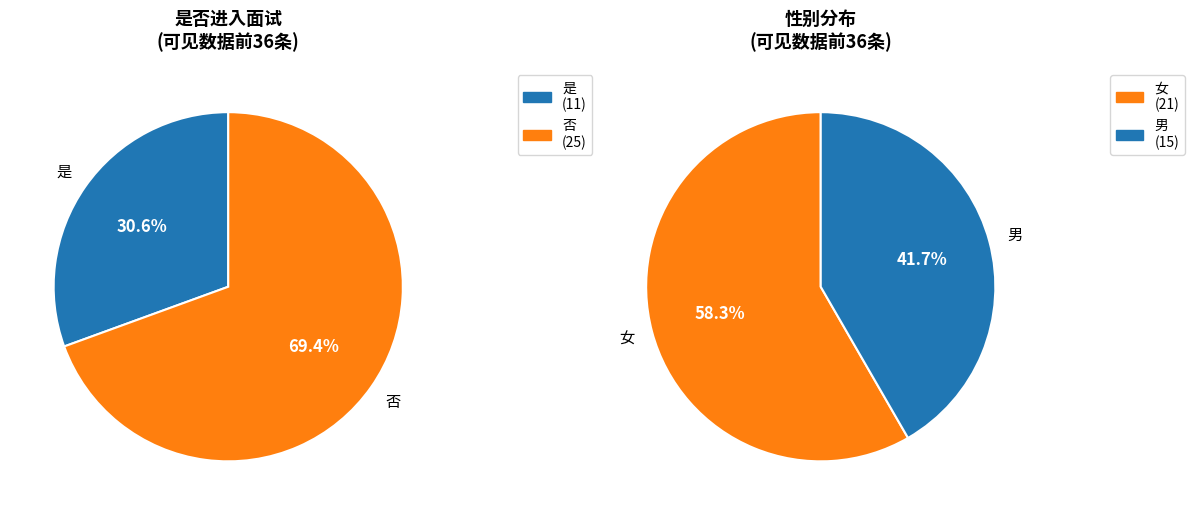

What is the smallest slice in the pie chart?

是